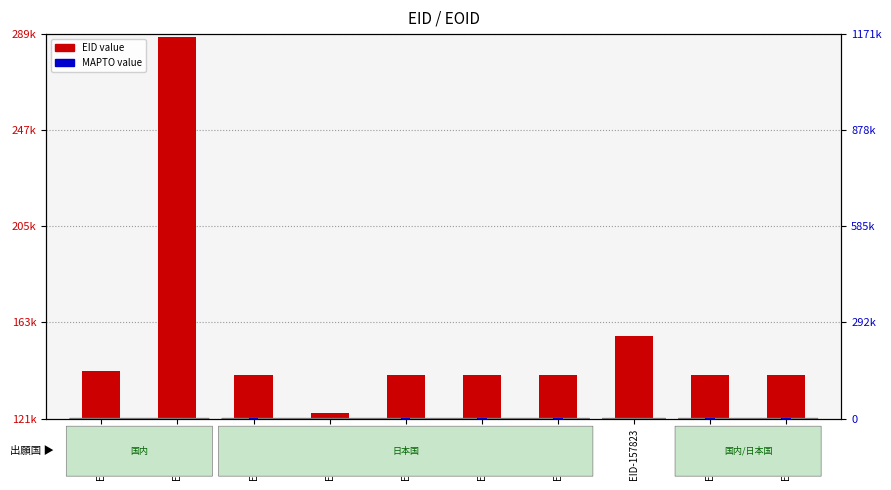

Which series has the largest total across all categories?

EID value